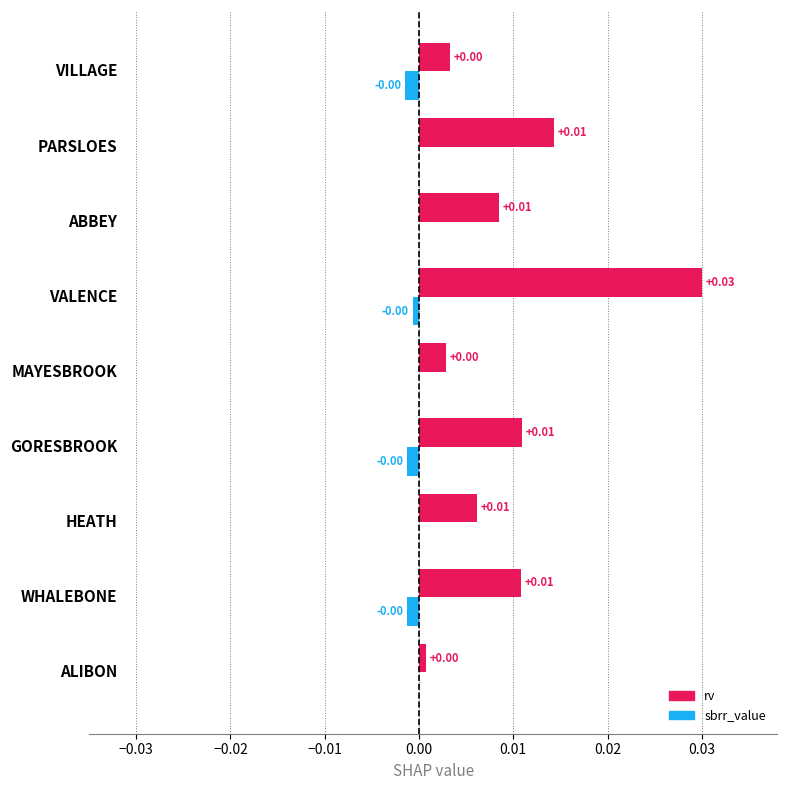

Which series has the largest total across all categories?

rv